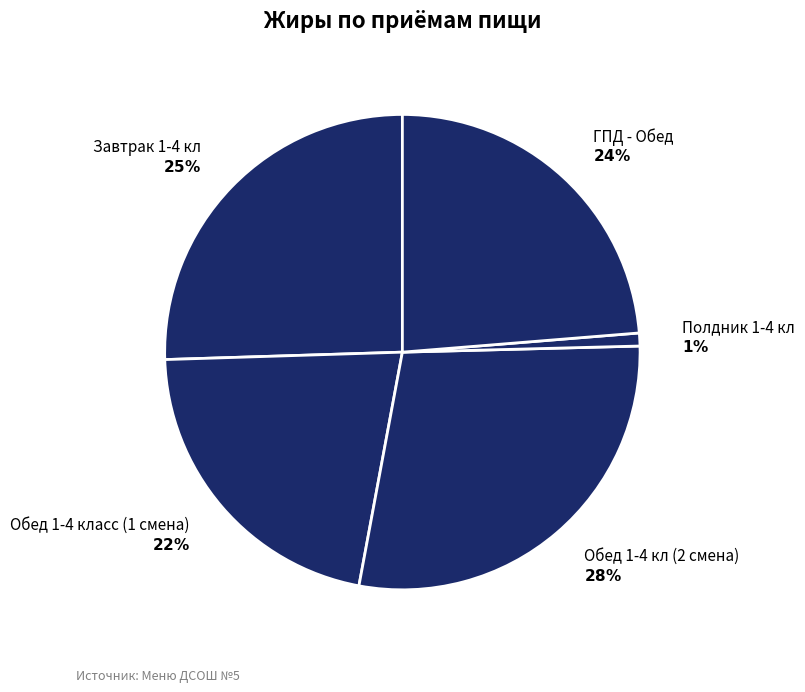

How many slices are in this pie chart?

5